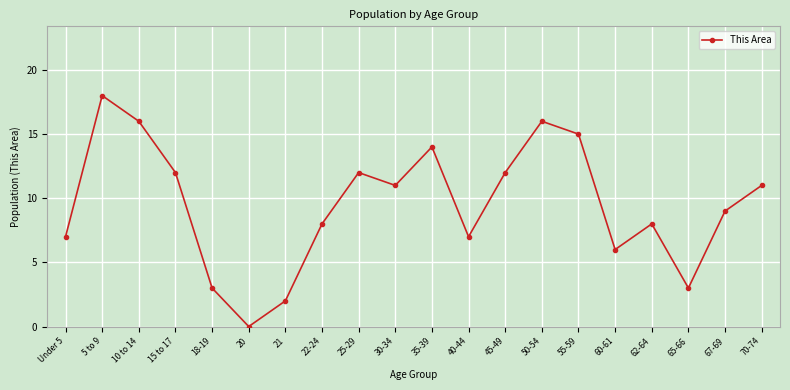

Is it true that the value at 21 is 2?

True